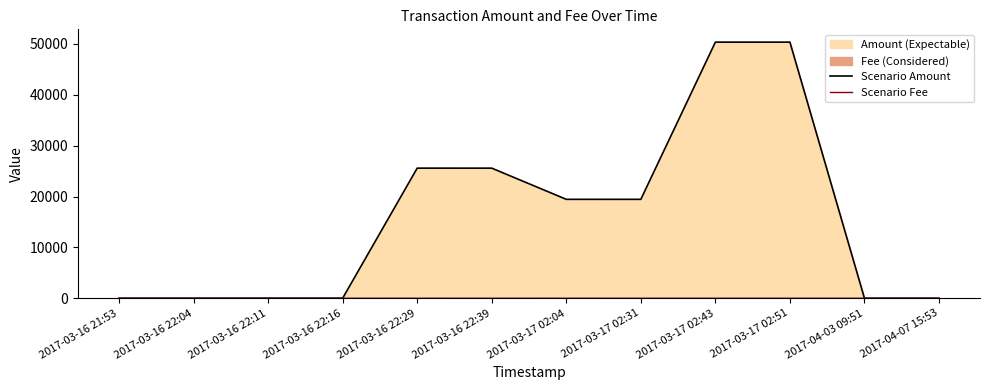

What is the label of the 11th point from the right?

2017-03-16 22:04